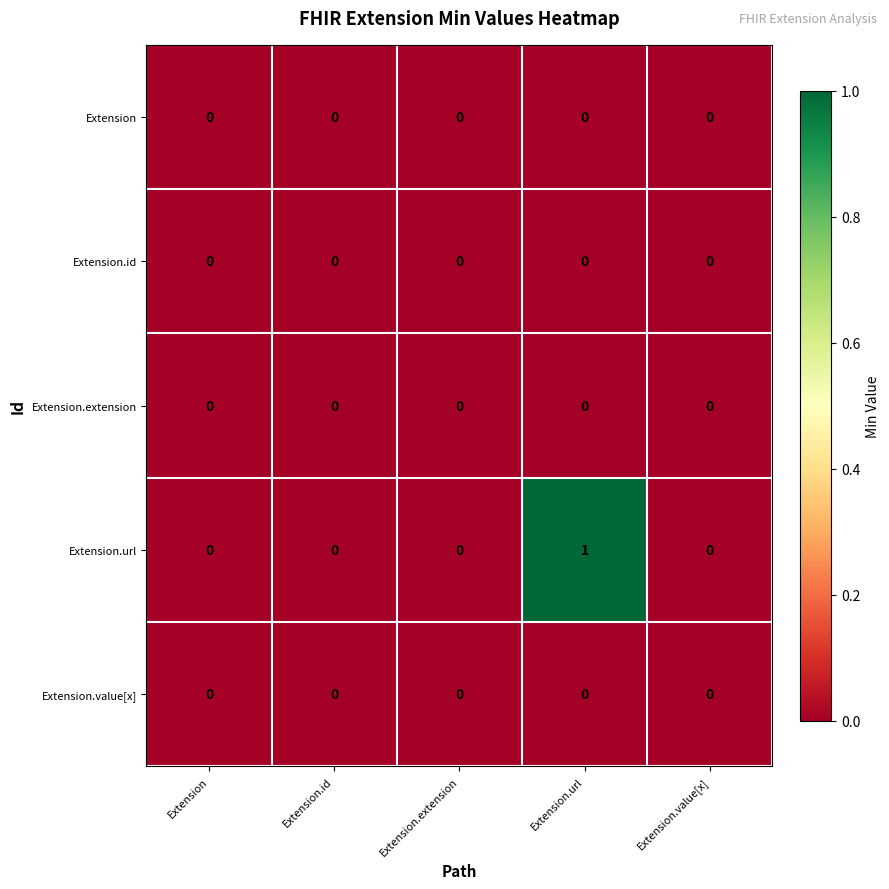

Reading right to left, list all the values displayed in this chart.

Extension: Extension.value[x]=0	Extension.url=0	Extension.extension=0	Extension.id=0	Extension=0
Extension.id: Extension.value[x]=0	Extension.url=0	Extension.extension=0	Extension.id=0	Extension=0
Extension.extension: Extension.value[x]=0	Extension.url=0	Extension.extension=0	Extension.id=0	Extension=0
Extension.url: Extension.value[x]=0	Extension.url=1	Extension.extension=0	Extension.id=0	Extension=0
Extension.value[x]: Extension.value[x]=0	Extension.url=0	Extension.extension=0	Extension.id=0	Extension=0